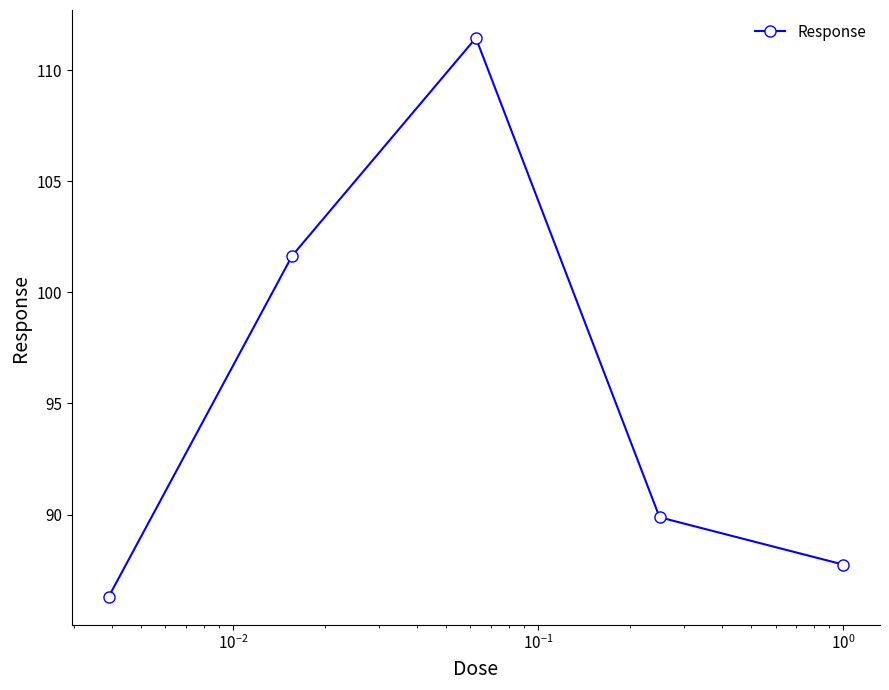

What is the average value?

95.4